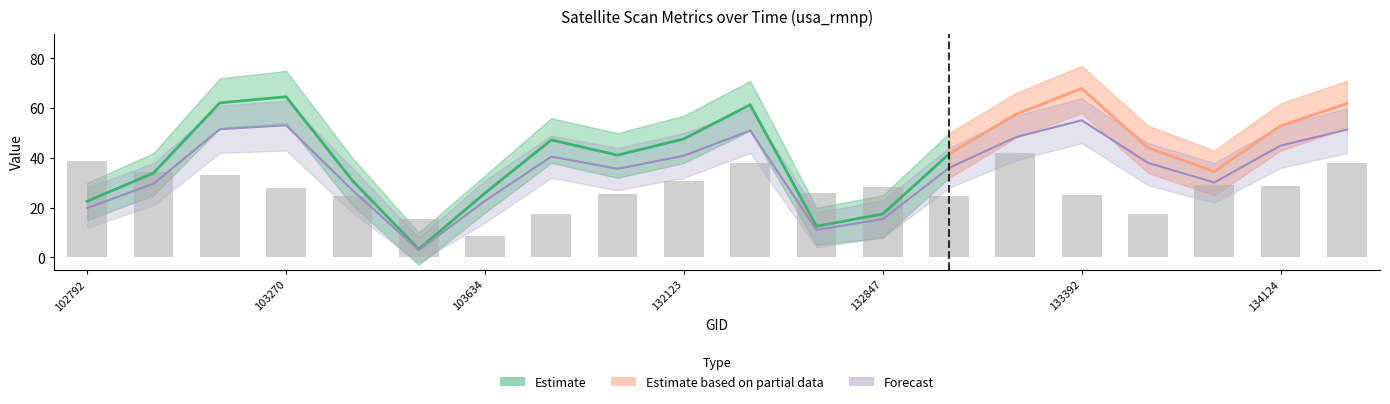

Reading left to right, extract all data points from this chart.

satz: 19.9	29.6	51.6	53.1	27.1	3.0	22.7	40.6	35.6	40.9	51.0	11.1	15.4	36.0	48.3	55.2	38.0	30.1	45.0	51.4
rade9_aggzone_norm: 38.9	34.5	33.2	27.9	24.6	15.3	8.5	17.5	25.5	30.7	38.1	25.9	28.4	24.8	42.0	25.1	17.4	28.9	28.7	38.1